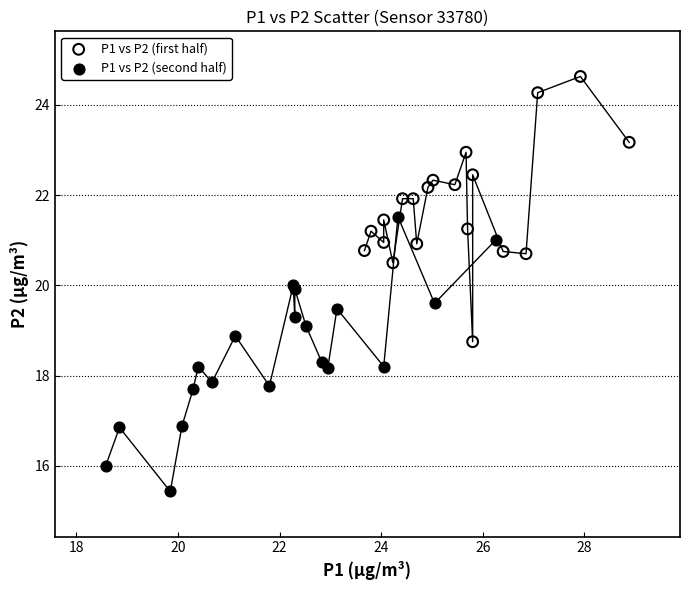

Which series contains the lowest Y value?

P1 vs P2 (second half)